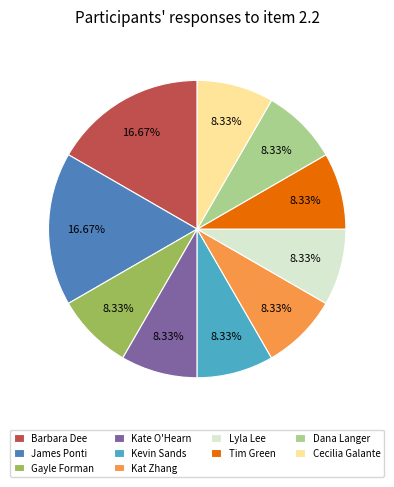

Is it true that Kevin Sands is 14% of the pie?

False